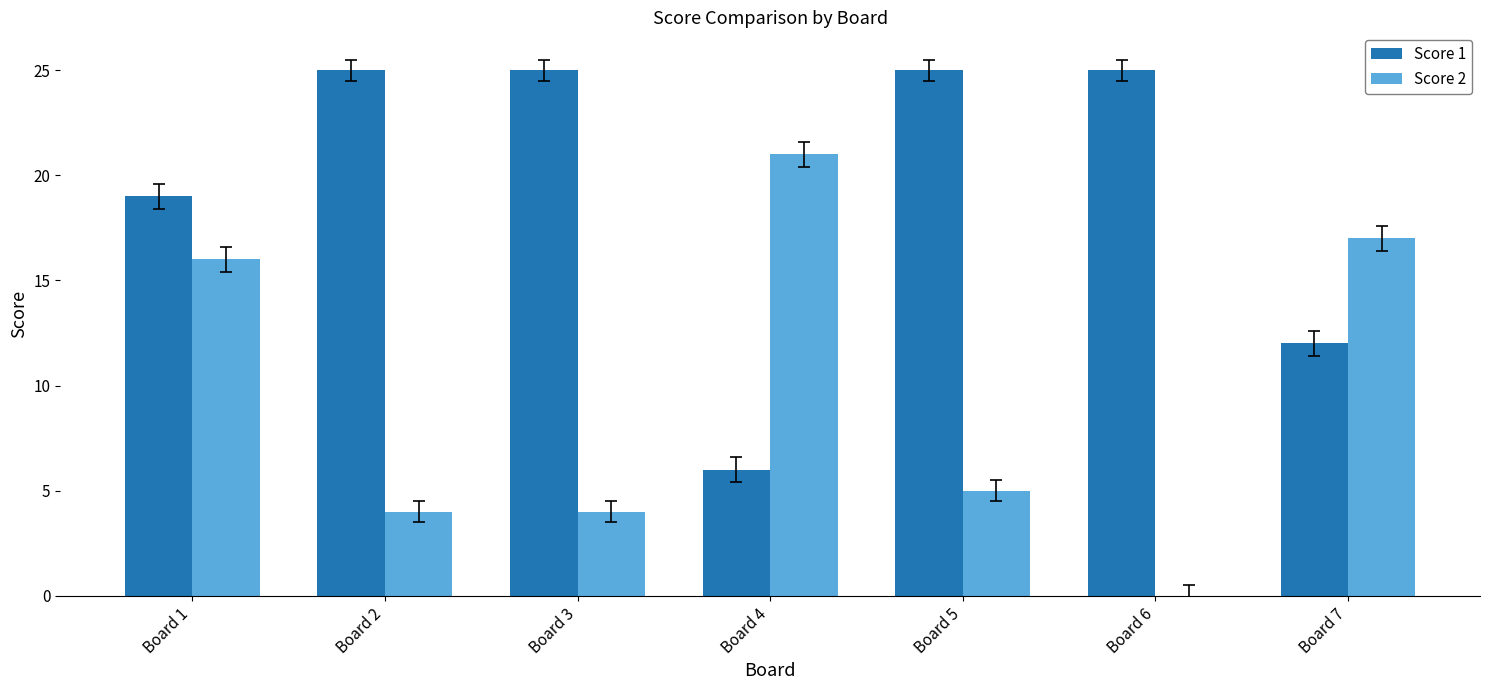

How many groups of bars are there?

7